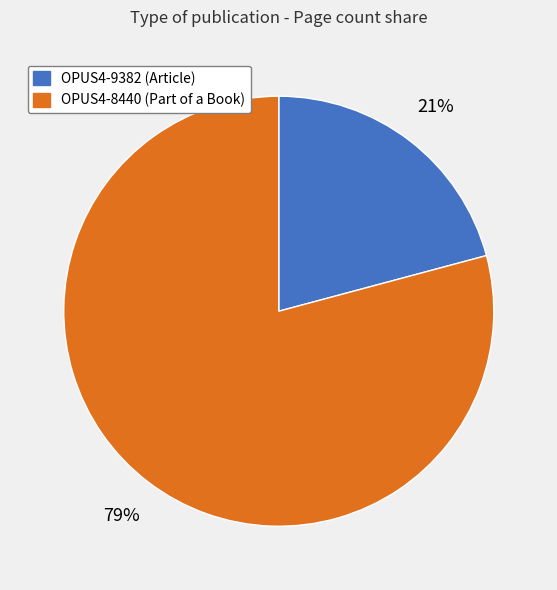

Is the sum of OPUS4-9382 (Article) and OPUS4-8440 (Part of a Book) greater than half?

Yes